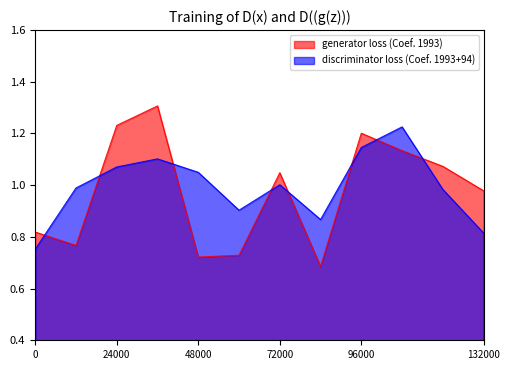

True or false: discriminator loss (Coef. 1993+94) and generator loss (Coef. 1993) intersect in this chart.

True